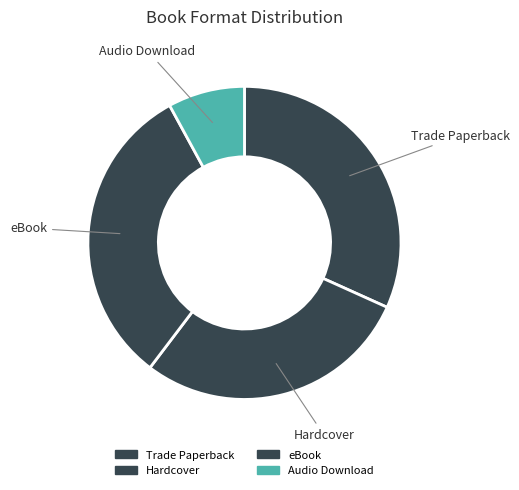

Combined, do eBook and Audio Download account for over 50%?

No